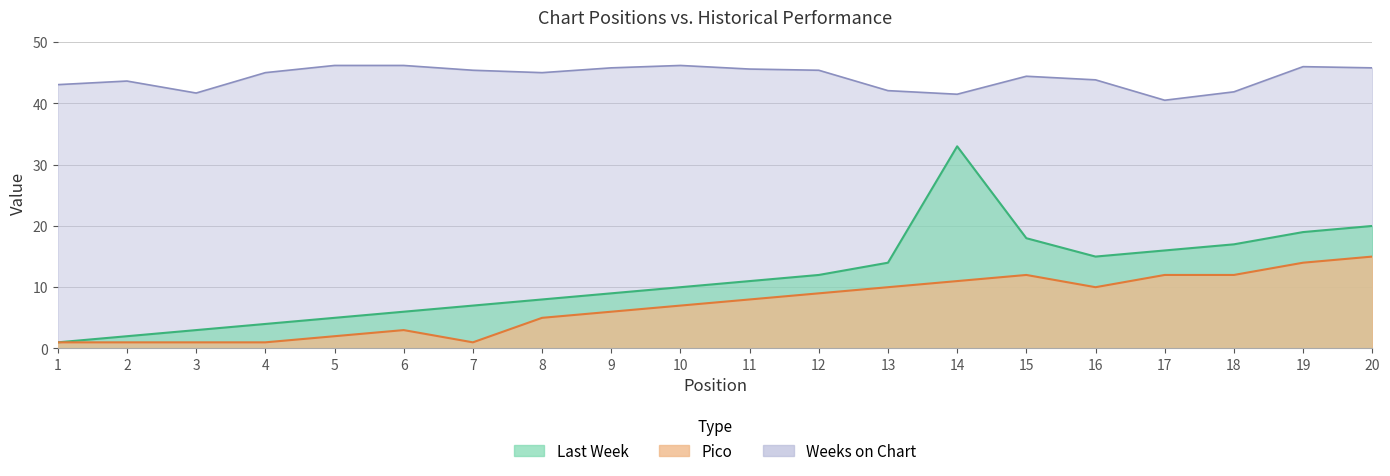

At which label is Last Week closest to 17?

18